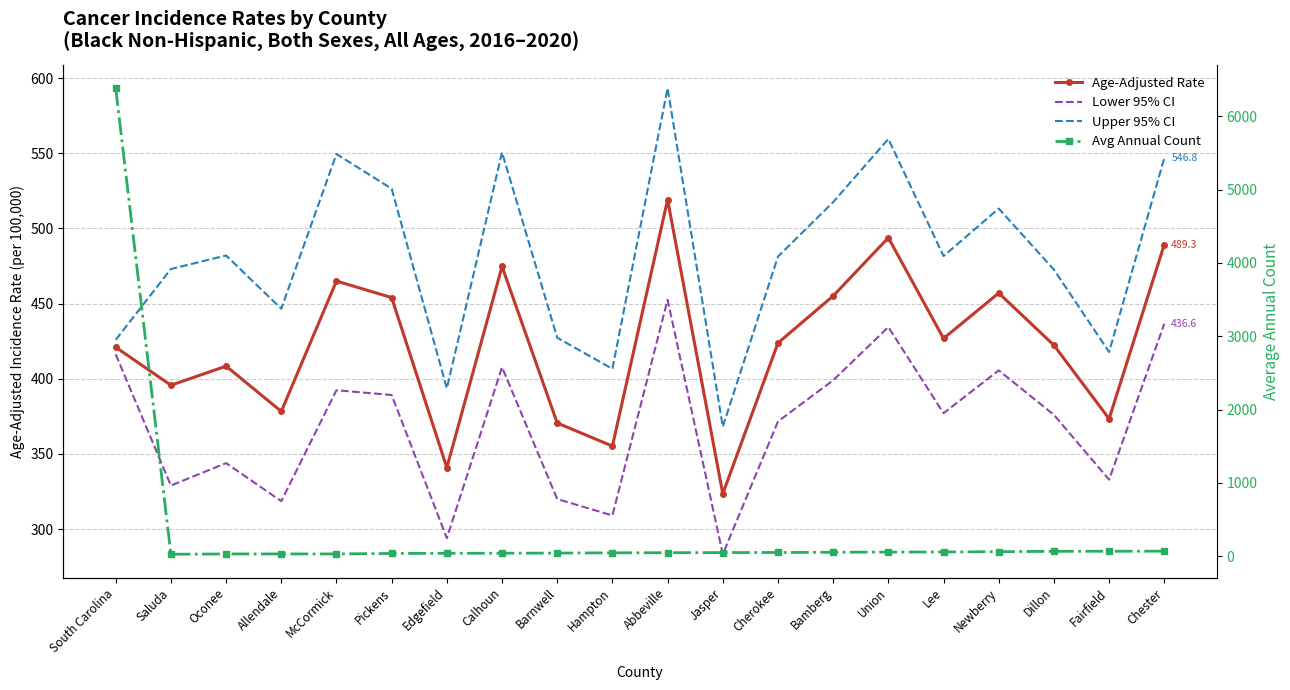

Reading right to left, transcribe all the data shown in this chart.

Age-Adjusted Rate: Chester=489.3	Fairfield=373.4	Dillon=422.3	Newberry=457.0	Lee=426.8	Union=493.8	Bamberg=455.1	Cherokee=423.8	Jasper=323.5	Abbeville=519.1	Hampton=355.2	Barnwell=370.6	Calhoun=474.7	Edgefield=340.9	Pickens=454.0	McCormick=465.0	Allendale=378.3	Oconee=408.4	Saluda=395.7	South Carolina=421.0
Lower 95% CI: Chester=436.6	Fairfield=332.9	Dillon=376.0	Newberry=405.6	Lee=377.1	Union=434.4	Bamberg=399.0	Cherokee=371.6	Jasper=283.3	Abbeville=452.5	Hampton=309.1	Barnwell=320.0	Calhoun=407.7	Edgefield=294.0	Pickens=389.2	McCormick=392.4	Allendale=318.6	Oconee=343.9	Saluda=329.0	South Carolina=416.3
Upper 95% CI: Chester=546.8	Fairfield=417.8	Dillon=472.6	Newberry=513.2	Lee=481.6	Union=559.5	Bamberg=517.5	Cherokee=481.3	Jasper=368.1	Abbeville=593.3	Hampton=406.6	Barnwell=427.3	Calhoun=550.6	Edgefield=393.6	Pickens=526.4	McCormick=549.5	Allendale=446.6	Oconee=482.0	Saluda=473.0	South Carolina=425.9
Avg Annual Count: Chester=69.0	Fairfield=68.0	Dillon=67.0	Newberry=62.0	Lee=58.0	Union=57.0	Bamberg=54.0	Cherokee=51.0	Jasper=50.0	Abbeville=48.0	Hampton=46.0	Barnwell=43.0	Calhoun=41.0	Edgefield=40.0	Pickens=38.0	McCormick=31.0	Allendale=31.0	Oconee=31.0	Saluda=27.0	South Carolina=6385.0